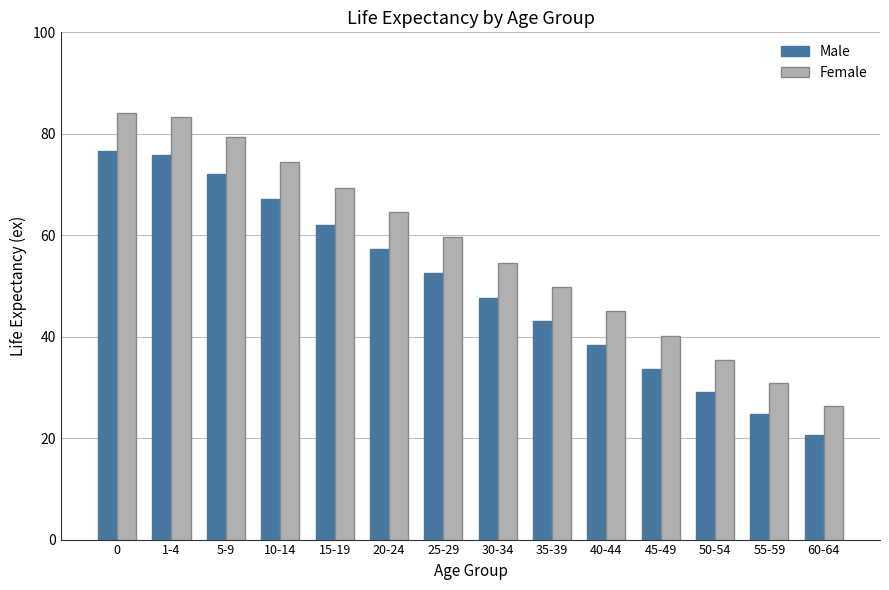

What is the maximum value for Female?

84.1